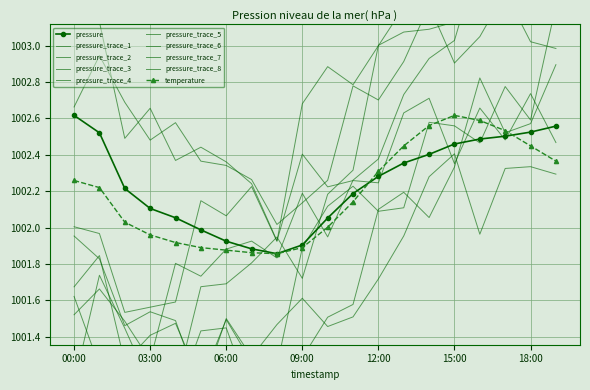

At which label does pressure first exceed 1002?

00:00